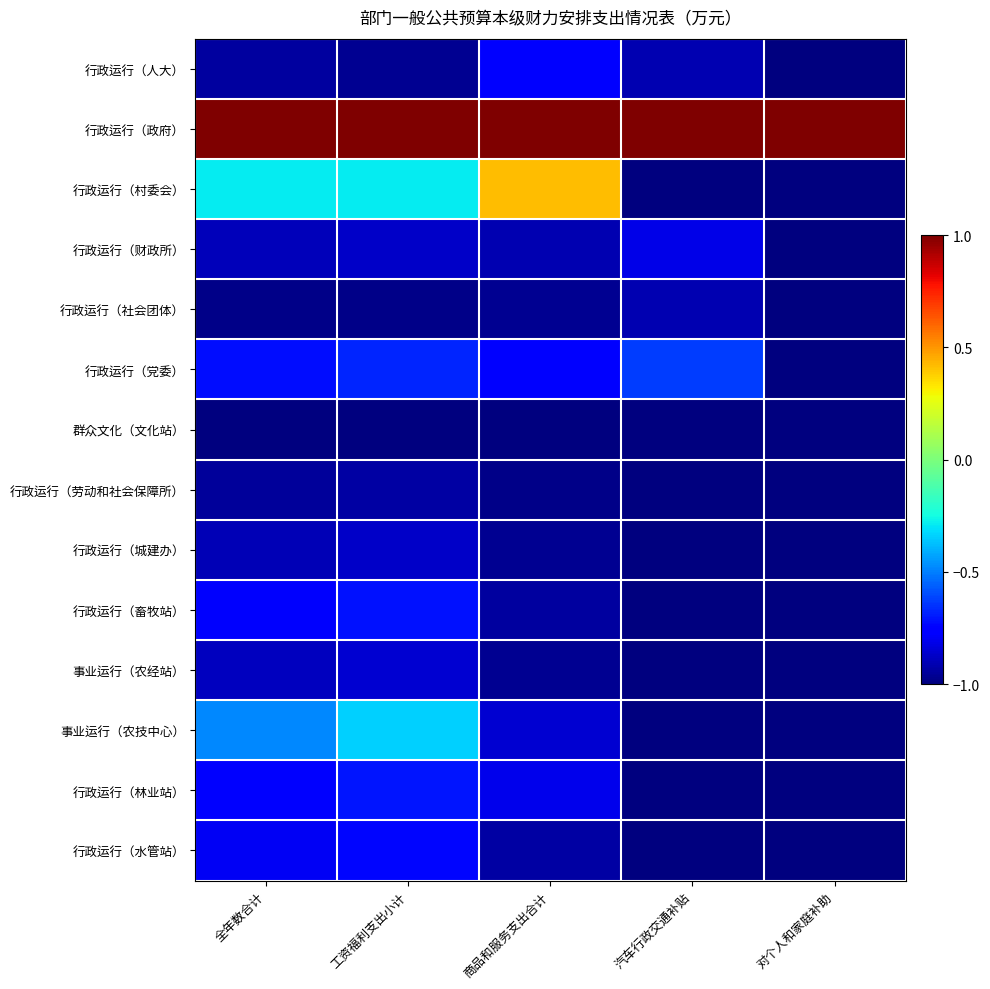

Reading right to left, extract all data points from this chart.

行政运行（人大）: 对个人和家庭补助=-1.0	汽车行政交通补贴=-0.9	商品和服务支出合计=-0.8	工资福利支出小计=-1.0	全年数合计=-0.9
行政运行（政府）: 对个人和家庭补助=1.0	汽车行政交通补贴=1.0	商品和服务支出合计=1.0	工资福利支出小计=1.0	全年数合计=1.0
行政运行（村委会）: 对个人和家庭补助=-1.0	汽车行政交通补贴=-1.0	商品和服务支出合计=0.4	工资福利支出小计=-0.3	全年数合计=-0.3
行政运行（财政所）: 对个人和家庭补助=-1.0	汽车行政交通补贴=-0.8	商品和服务支出合计=-0.9	工资福利支出小计=-0.9	全年数合计=-0.9
行政运行（社会团体）: 对个人和家庭补助=-1.0	汽车行政交通补贴=-0.9	商品和服务支出合计=-1.0	工资福利支出小计=-1.0	全年数合计=-1.0
行政运行（党委）: 对个人和家庭补助=-1.0	汽车行政交通补贴=-0.6	商品和服务支出合计=-0.8	工资福利支出小计=-0.7	全年数合计=-0.7
群众文化（文化站）: 对个人和家庭补助=-1.0	汽车行政交通补贴=-1.0	商品和服务支出合计=-1.0	工资福利支出小计=-1.0	全年数合计=-1.0
行政运行（劳动和社会保障所）: 对个人和家庭补助=-1.0	汽车行政交通补贴=-1.0	商品和服务支出合计=-1.0	工资福利支出小计=-0.9	全年数合计=-0.9
行政运行（城建办）: 对个人和家庭补助=-1.0	汽车行政交通补贴=-1.0	商品和服务支出合计=-1.0	工资福利支出小计=-0.9	全年数合计=-0.9
行政运行（畜牧站）: 对个人和家庭补助=-1.0	汽车行政交通补贴=-1.0	商品和服务支出合计=-0.9	工资福利支出小计=-0.7	全年数合计=-0.8
事业运行（农经站）: 对个人和家庭补助=-1.0	汽车行政交通补贴=-1.0	商品和服务支出合计=-1.0	工资福利支出小计=-0.9	全年数合计=-0.9
事业运行（农技中心）: 对个人和家庭补助=-1.0	汽车行政交通补贴=-1.0	商品和服务支出合计=-0.9	工资福利支出小计=-0.3	全年数合计=-0.5
行政运行（林业站）: 对个人和家庭补助=-1.0	汽车行政交通补贴=-1.0	商品和服务支出合计=-0.8	工资福利支出小计=-0.7	全年数合计=-0.8
行政运行（水管站）: 对个人和家庭补助=-1.0	汽车行政交通补贴=-1.0	商品和服务支出合计=-0.9	工资福利支出小计=-0.7	全年数合计=-0.8